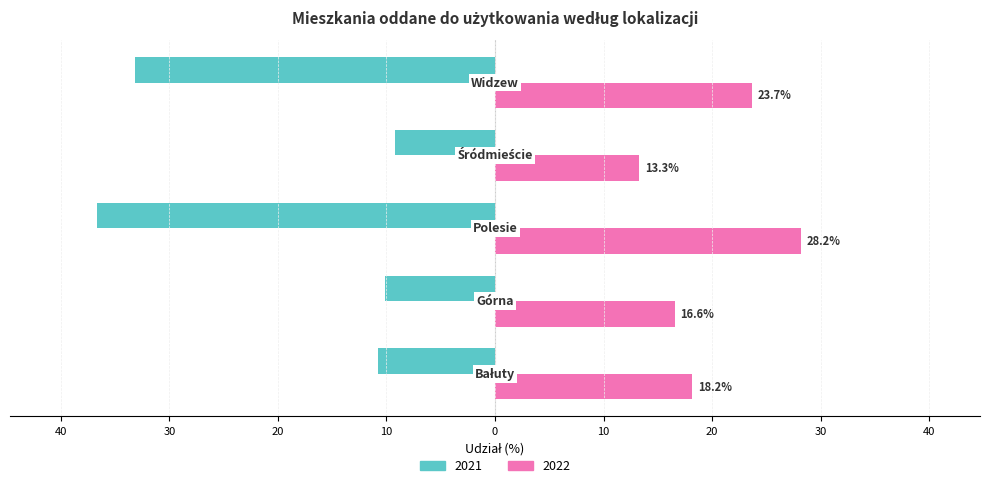

What are all the series names shown in the legend?

2021, 2022